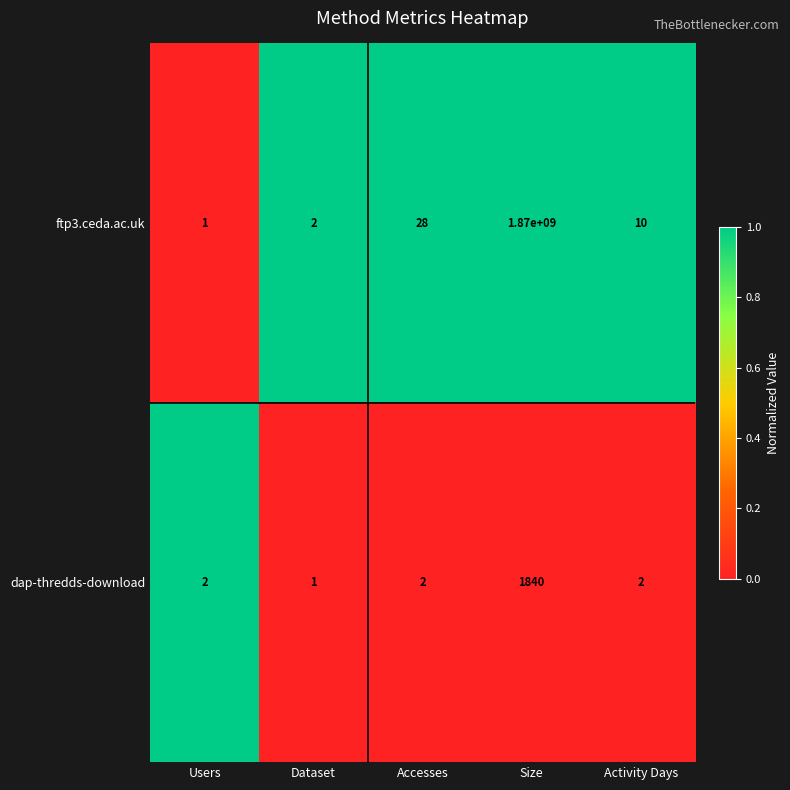

Reading right to left, list all the values displayed in this chart.

ftp3.ceda.ac.uk: 10	1870000000	28	2	1
dap-thredds-download: 2	1840	2	1	2